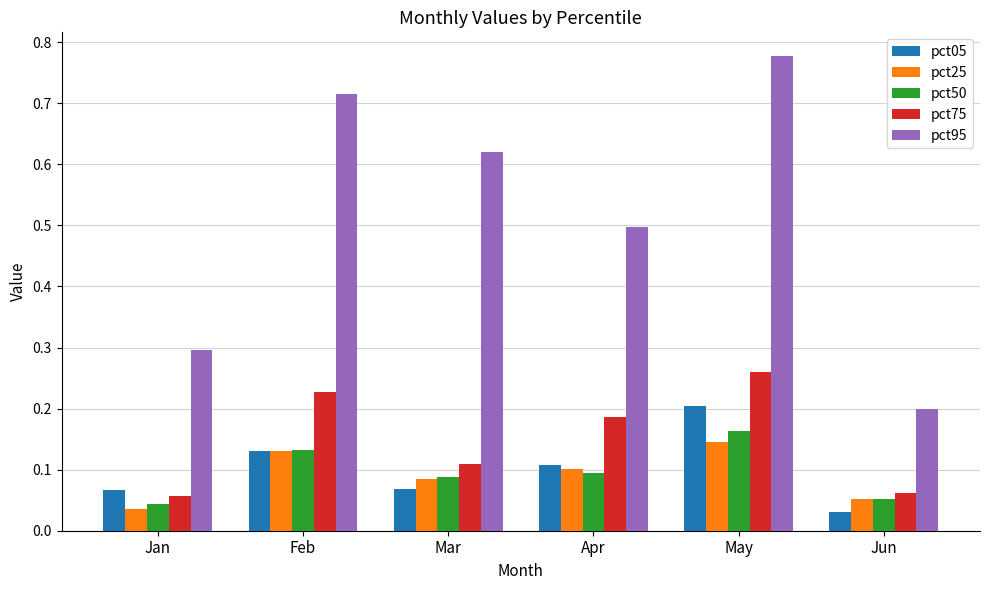

What is the sum of all pct95 values?

3.1